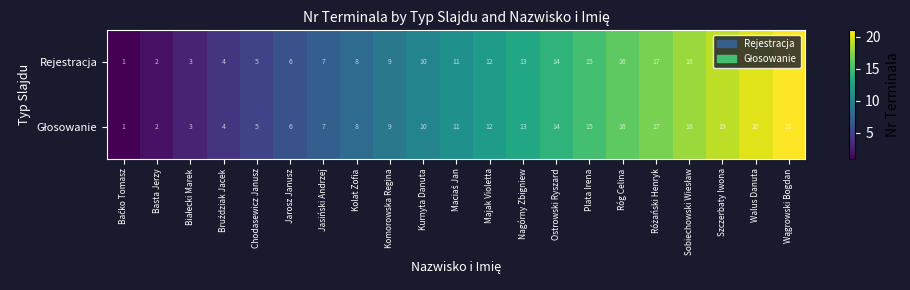

What is the average value of the Rejestracja series?

11